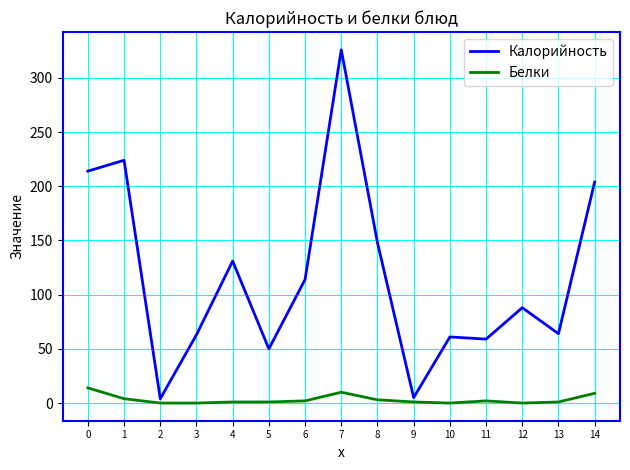

The value of Калорийность at 14 is 351. True or false?

False